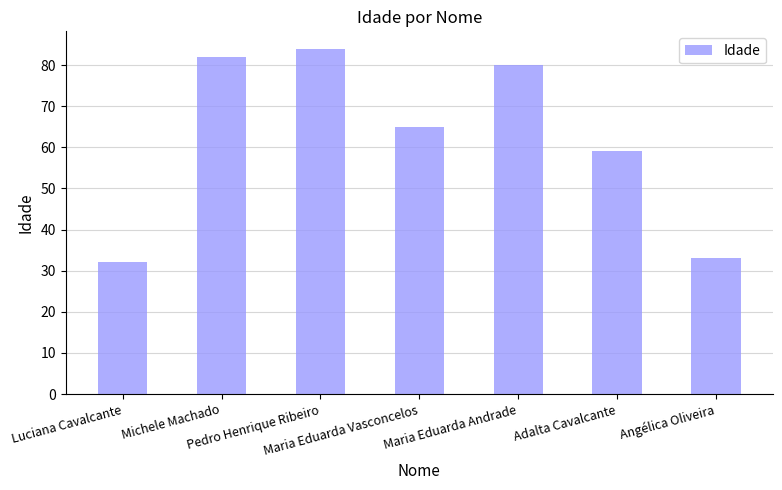

List the labels in order of value, largest first.

Pedro Henrique Ribeiro, Michele Machado, Maria Eduarda Andrade, Maria Eduarda Vasconcelos, Adalta Cavalcante, Angélica Oliveira, Luciana Cavalcante